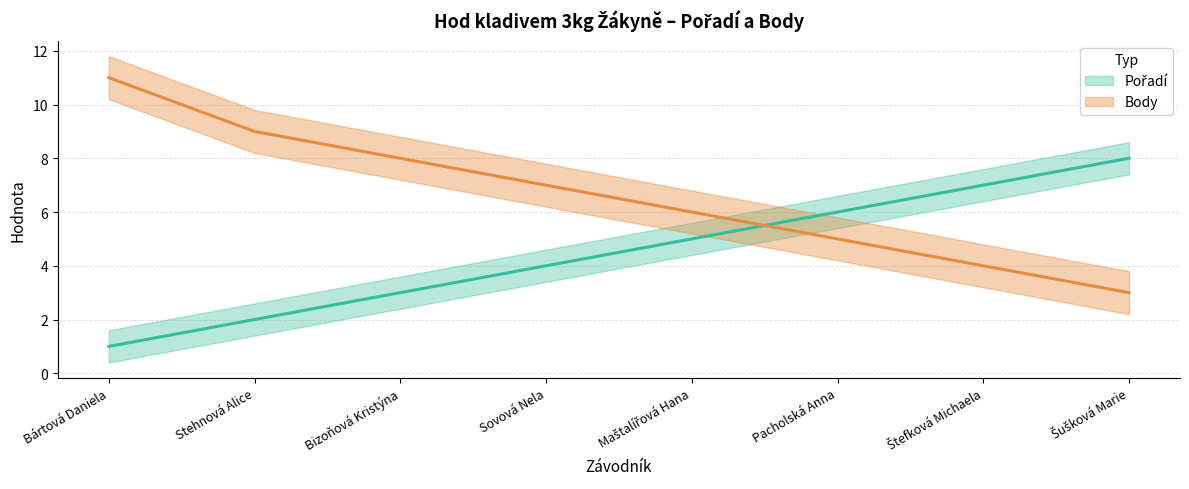

True or false: Body has more than 2 points higher than both neighbors.

False